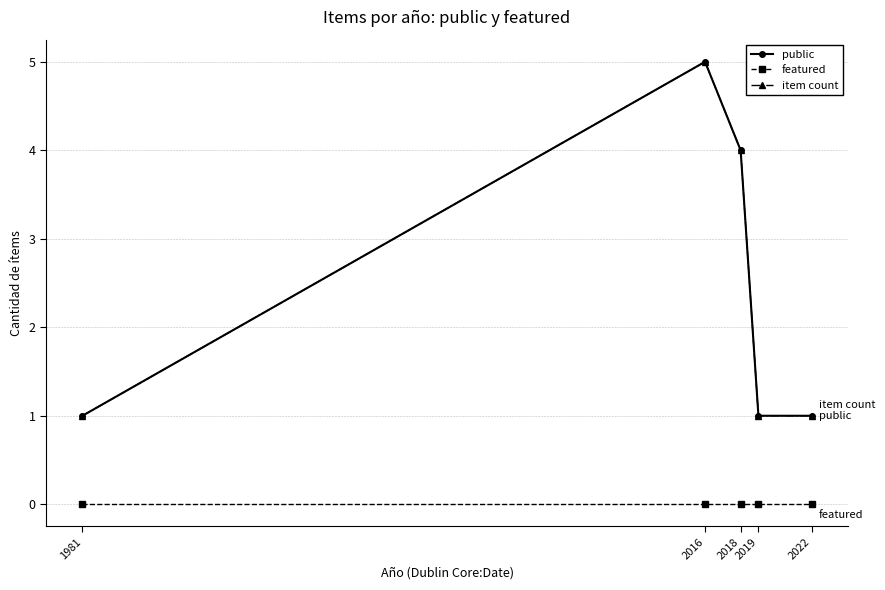

What is the spread (max minus min) of values at 2016?

5